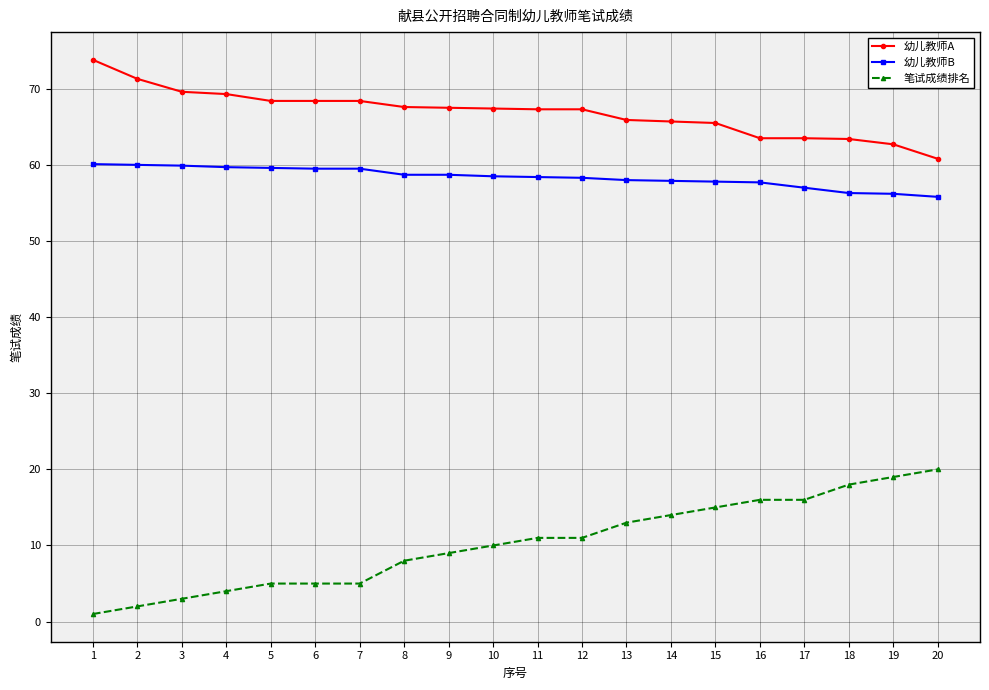

True or false: 幼儿教师A has a value of 118.5 at 11.

False